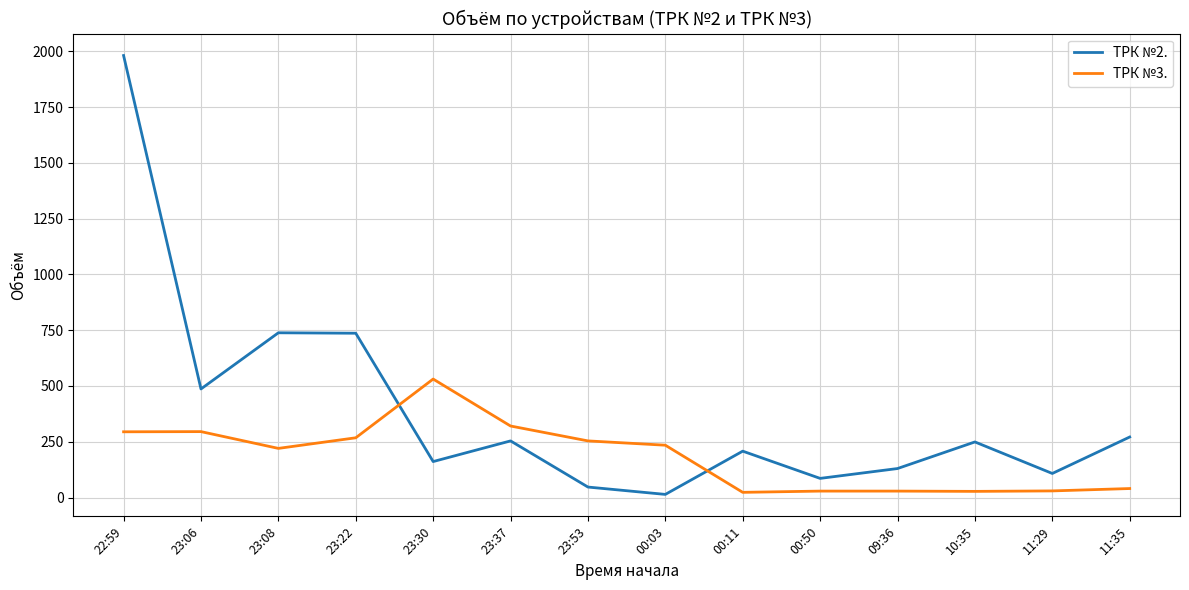

Which category has the highest value in the ТРК №3. series?

23:30